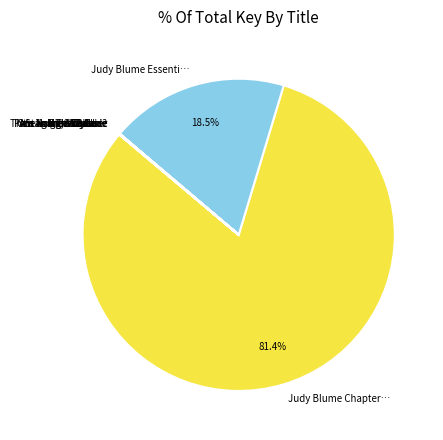

Which has a higher value, Judy Blume Chapter… or Judy Blume Essenti…?

Judy Blume Chapter…